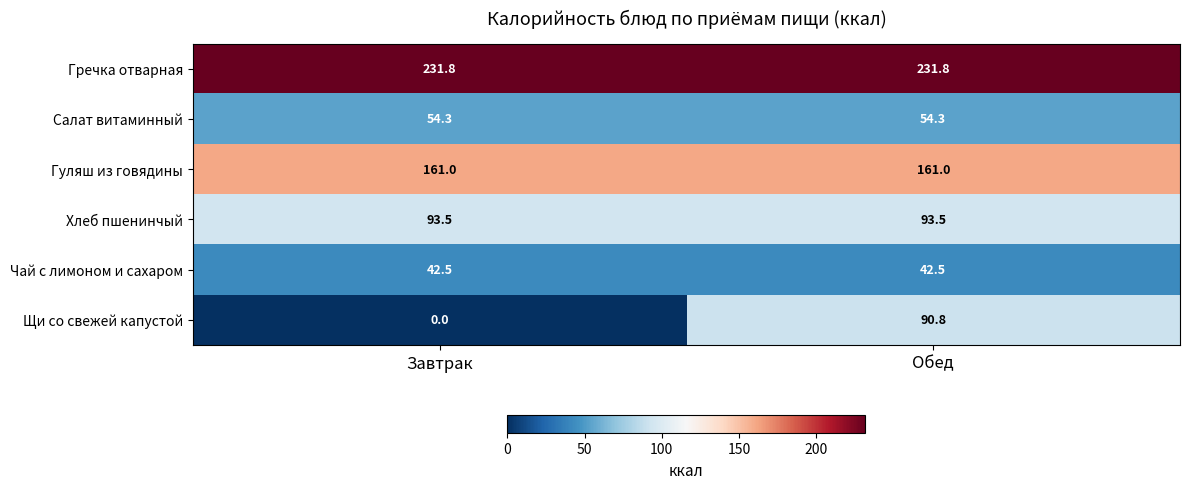

True or false: Гречка отварная has a value of 231.8 at Завтрак.

True